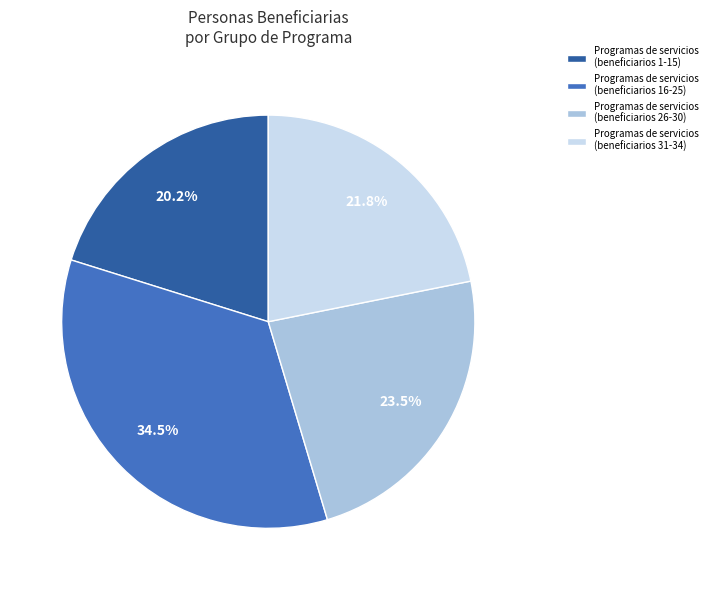

What portion of the pie excludes Programas de servicios (beneficiarios 31-34)?

78.2%